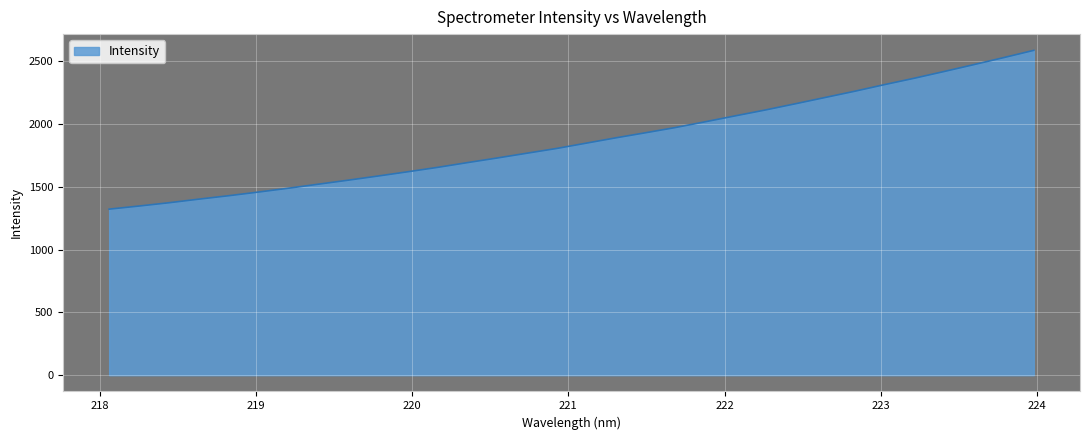

How many categories are shown in the chart?

32